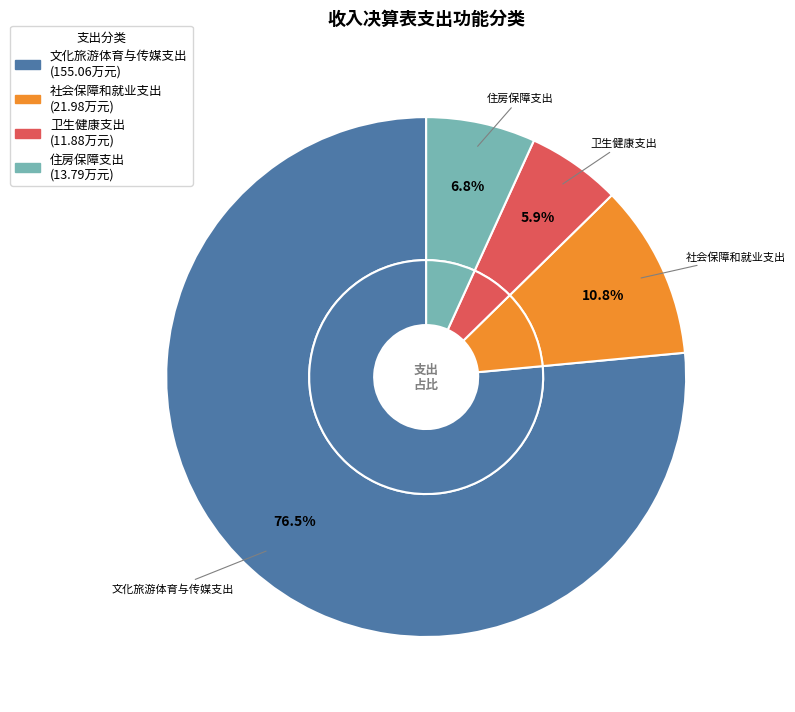

What is the smallest slice in the pie chart?

卫生健康支出